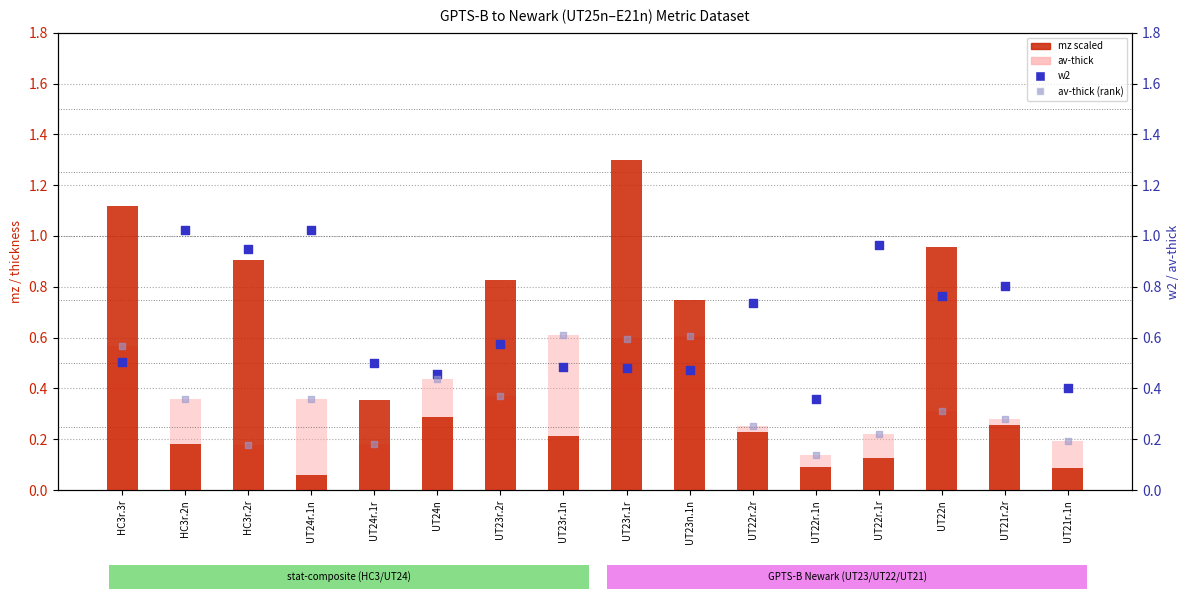

At how many categories does at least one series exceed 0?

16